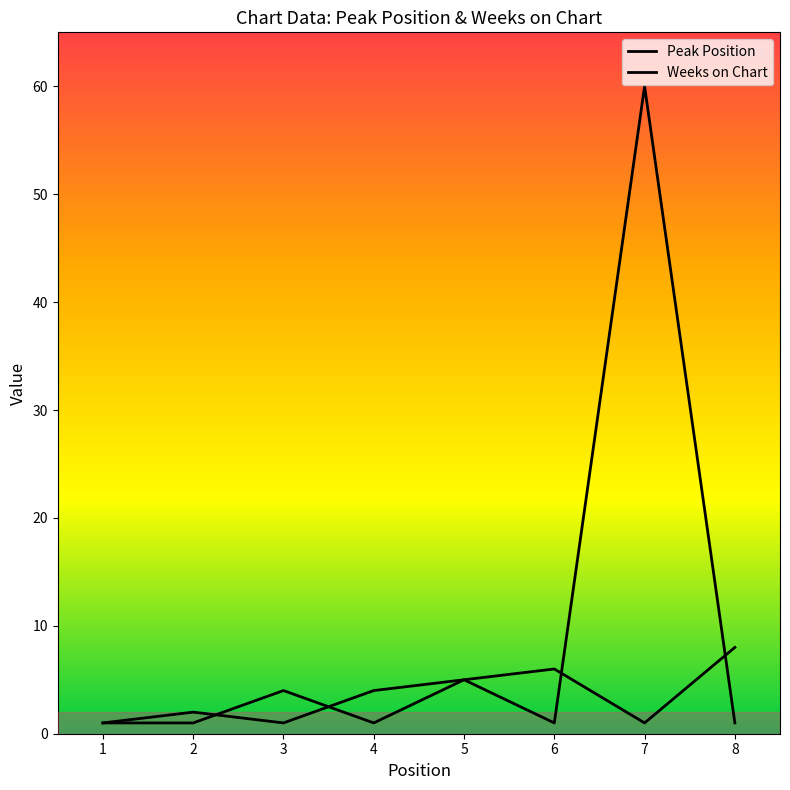

What is the average value of the Weeks on Chart series?

9